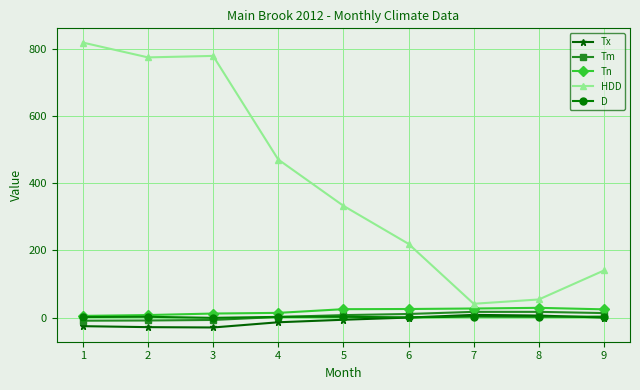

Which series has the largest total across all categories?

HDD